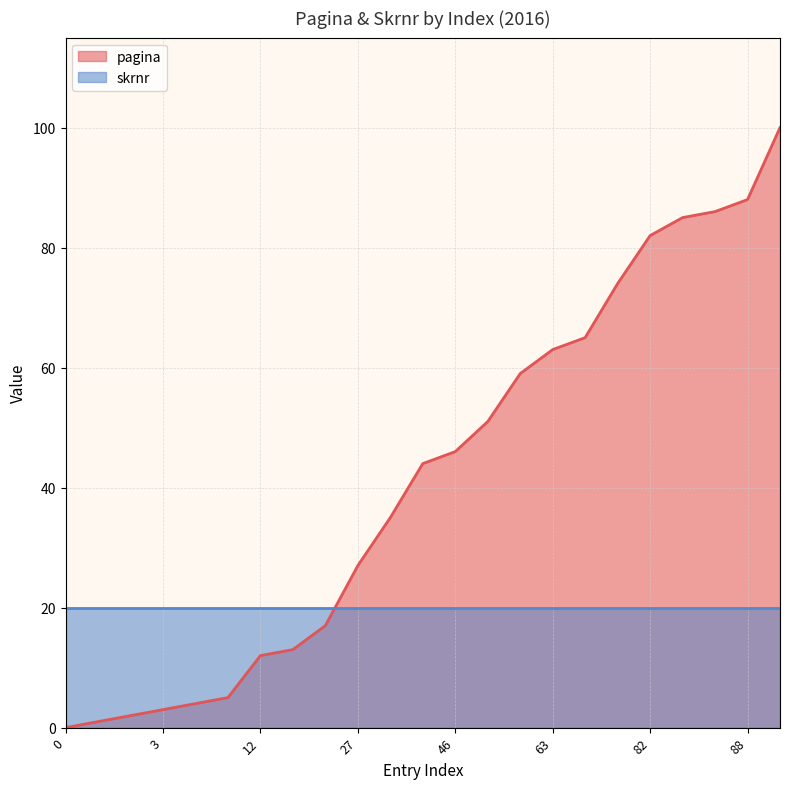

Count the number of categories in the chart.

23